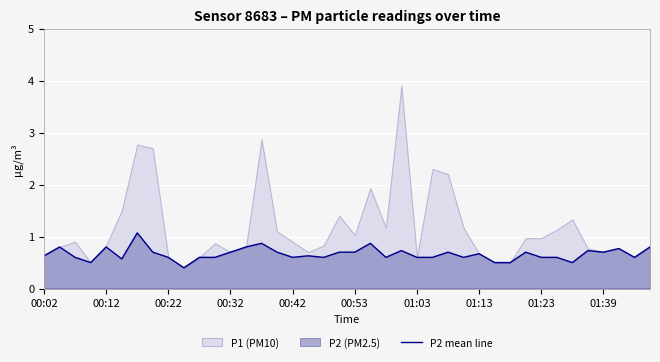

What is the highest value of the P2 mean line series?

1.1